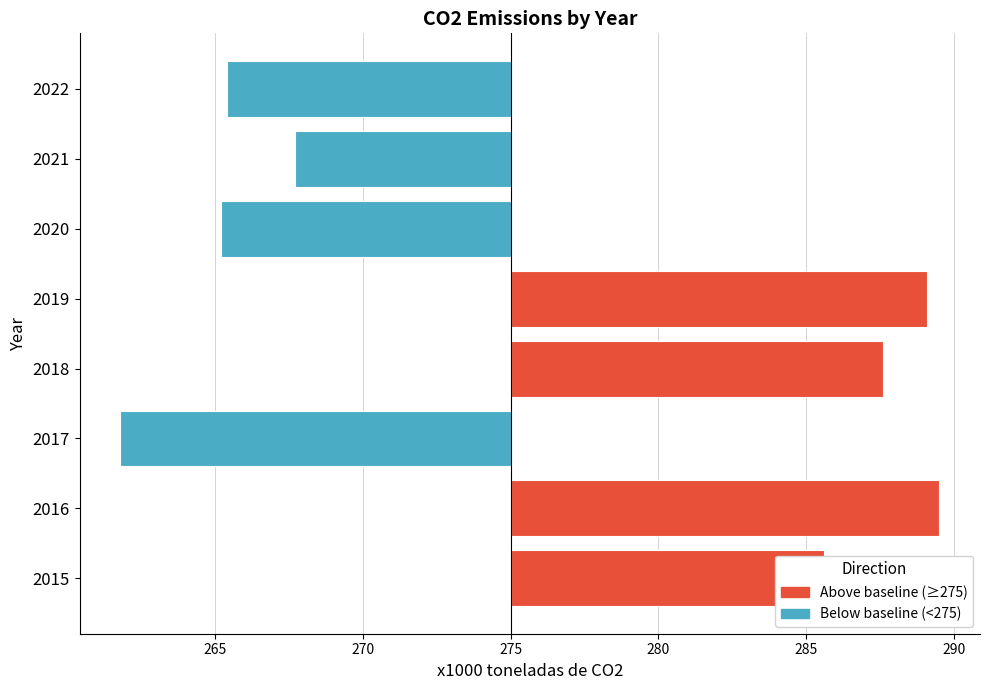

At which category does the chart reach its minimum across all series?

2017